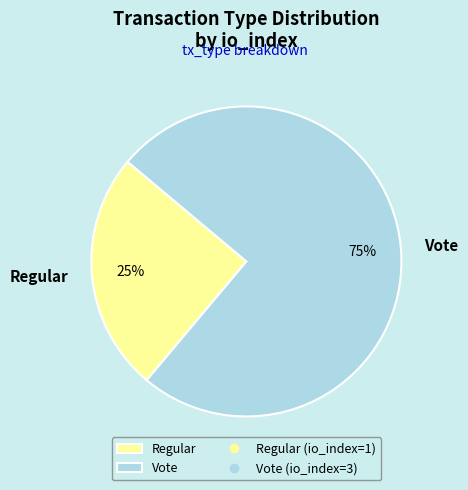

Does Regular account for over 50% of the chart?

No